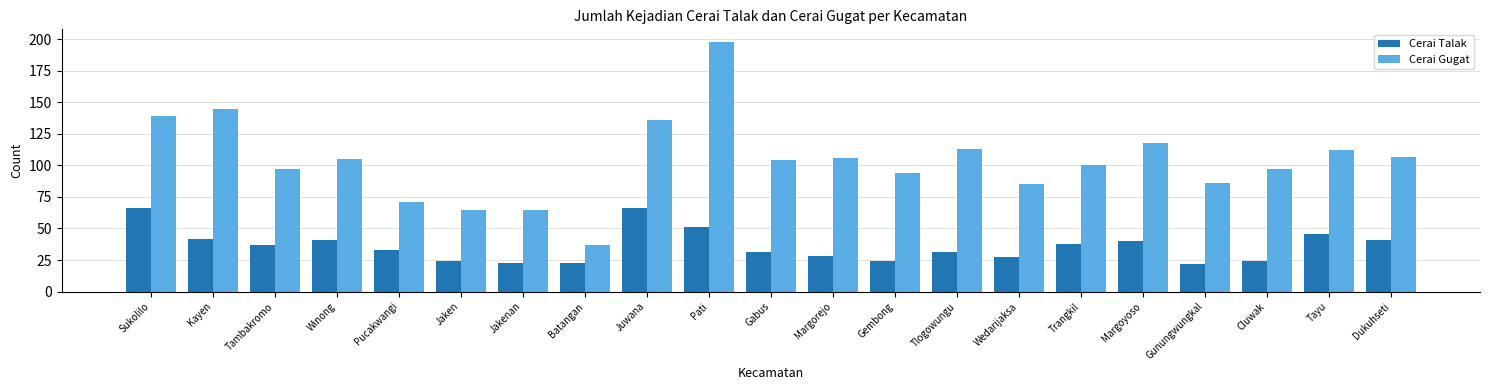

Reading right to left, list all the values displayed in this chart.

Cerai Talak: Dukuhseti=41	Tayu=46	Cluwak=24	Gunungwungkal=22	Margoyoso=40	Trangkil=38	Wedarijaksa=27	Tlogowungu=31	Gembong=24	Margorejo=28	Gabus=31	Pati=51	Juwana=66	Batangan=23	Jakenan=23	Jaken=24	Pucakwangi=33	Winong=41	Tambakromo=37	Kayen=42	Sukolilo=66
Cerai Gugat: Dukuhseti=107	Tayu=112	Cluwak=97	Gunungwungkal=86	Margoyoso=118	Trangkil=100	Wedarijaksa=85	Tlogowungu=113	Gembong=94	Margorejo=106	Gabus=104	Pati=198	Juwana=136	Batangan=37	Jakenan=65	Jaken=65	Pucakwangi=71	Winong=105	Tambakromo=97	Kayen=145	Sukolilo=139